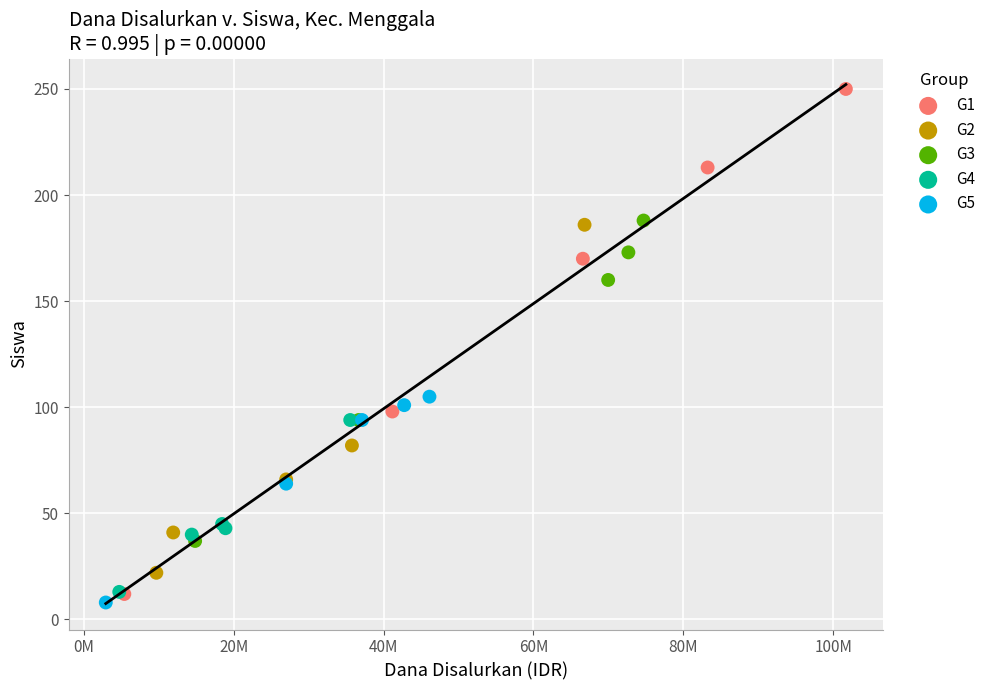

Which series reaches the maximum Y coordinate?

G1